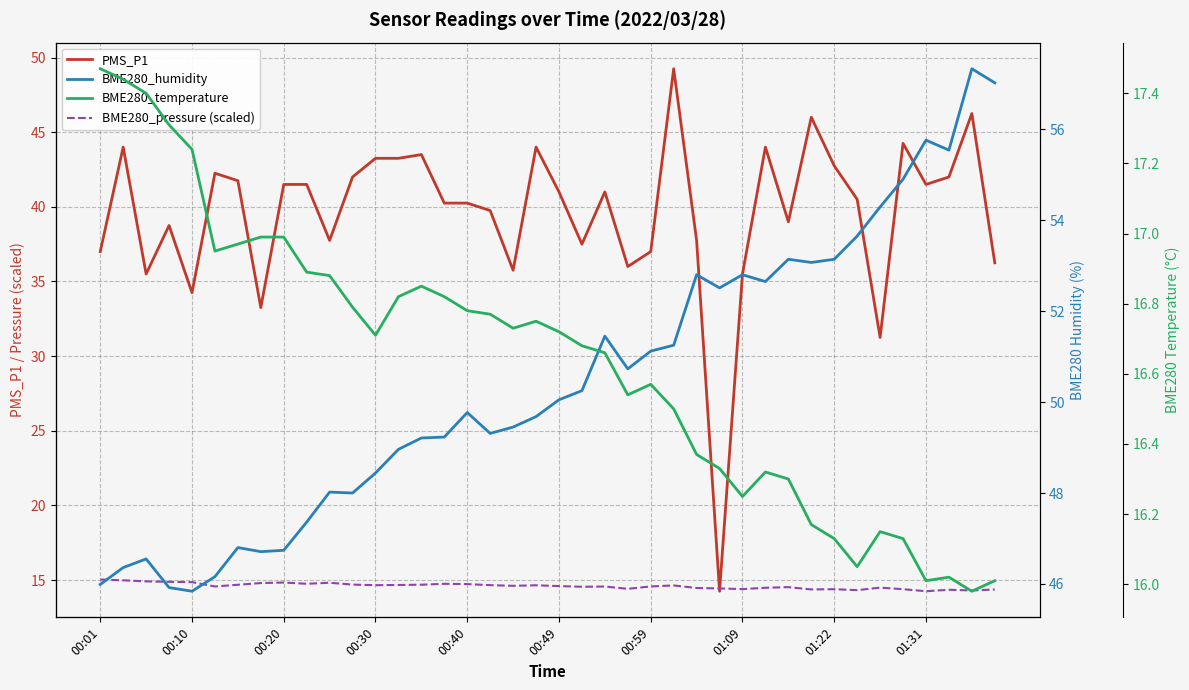

What are all the series names shown in the legend?

PMS_P1, BME280_pressure (scaled), BME280_humidity, BME280_temperature